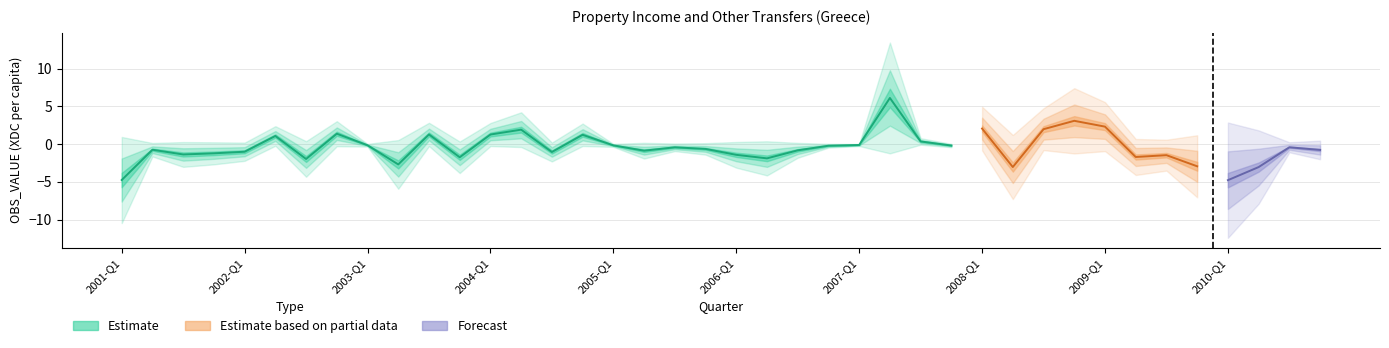

Which has a higher value, 2009-Q2 or 2005-Q3?

2005-Q3